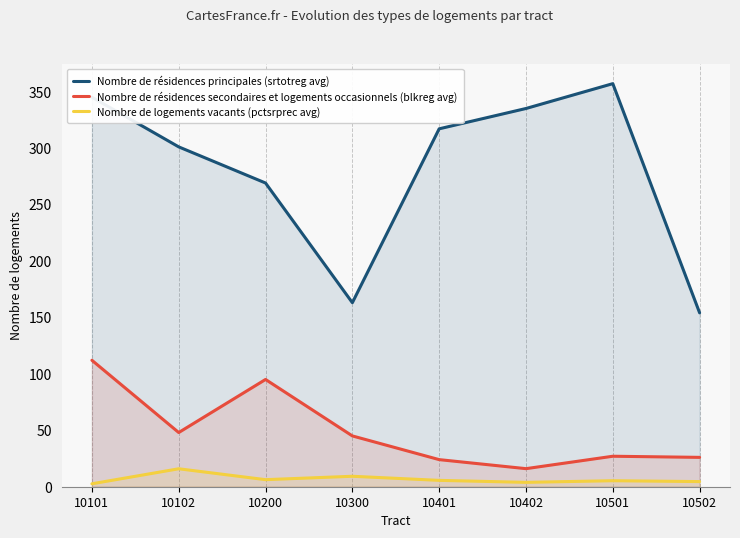

In Nombre de logements vacants (pctsrprec avg), how many points are lower than both neighbors (excluding endpoints)?

2